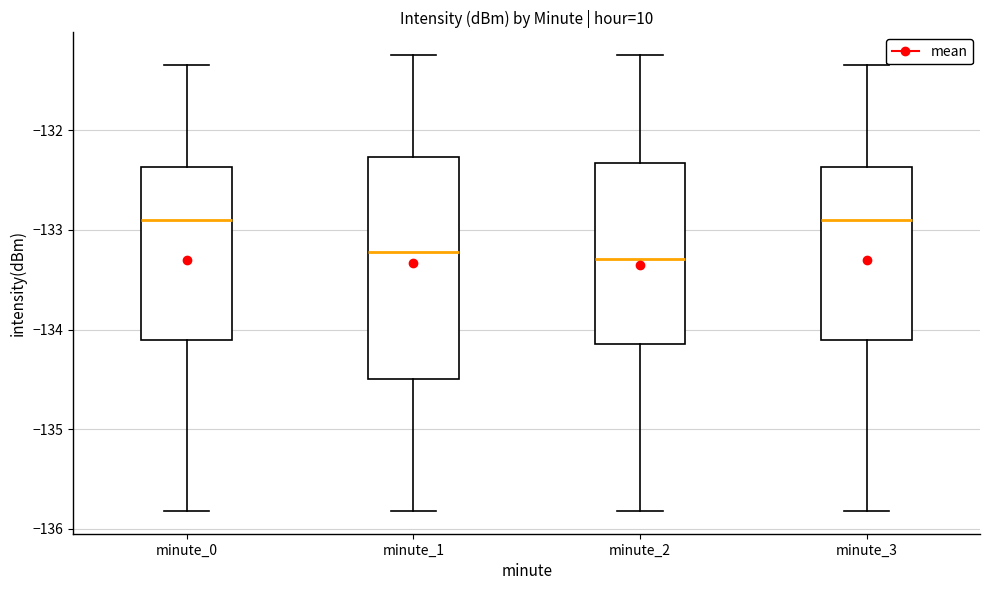

Reading left to right, transcribe this box plot: for each box, give where its median line is, the range the box spans, and where its two whiskers end, as read against the y-axis. The values are not printed on the chart, so give them approximately, as read against the axis.

minute_0: median -132.9, box -134.1 to -132.4, whiskers -135.8 to -131.3
minute_1: median -133.2, box -134.5 to -132.3, whiskers -135.8 to -131.2
minute_2: median -133.3, box -134.1 to -132.3, whiskers -135.8 to -131.2
minute_3: median -132.9, box -134.1 to -132.4, whiskers -135.8 to -131.3